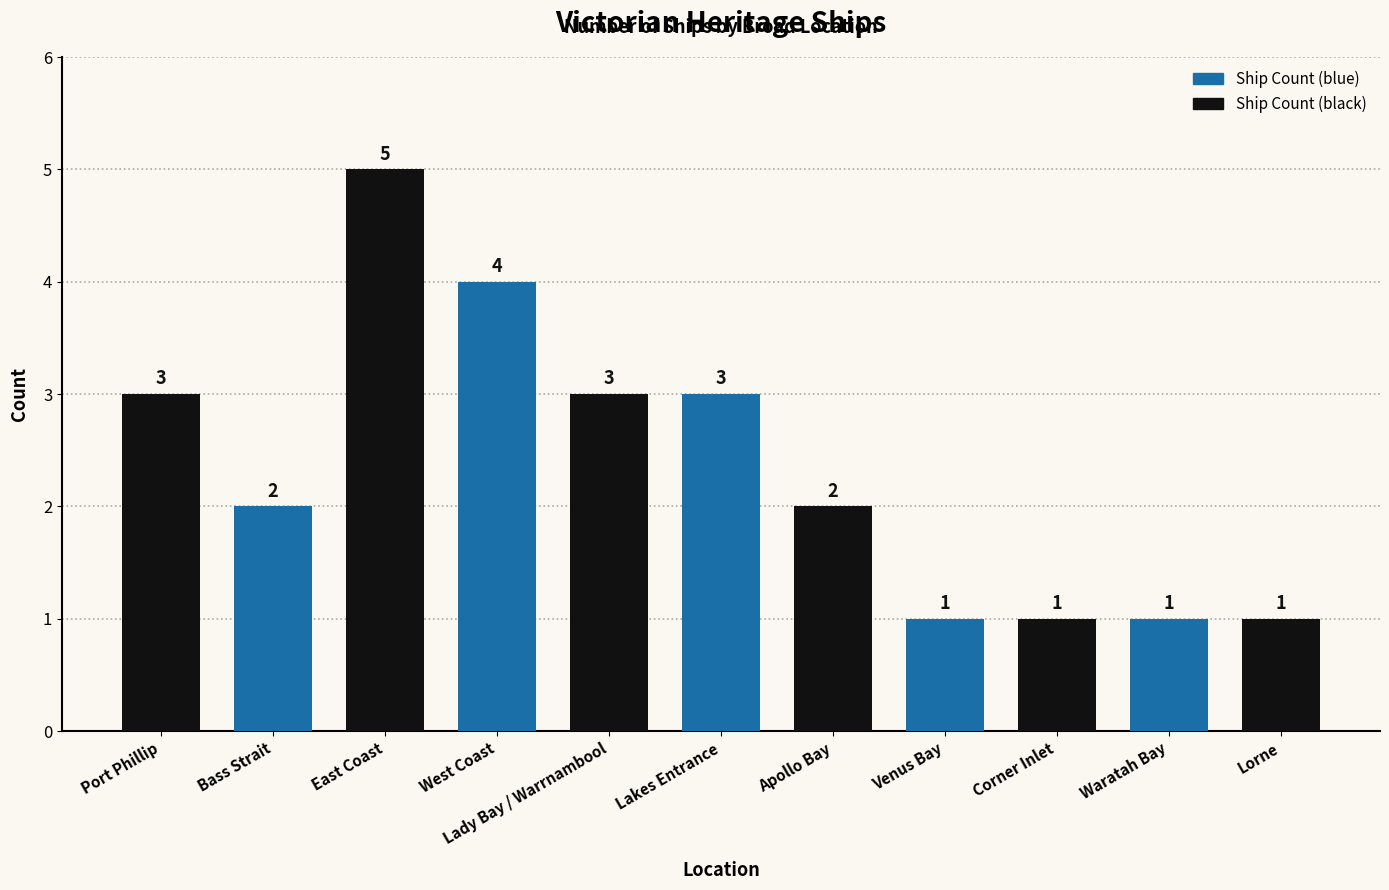

What is the sum of the values at Lakes Entrance and Bass Strait?

5